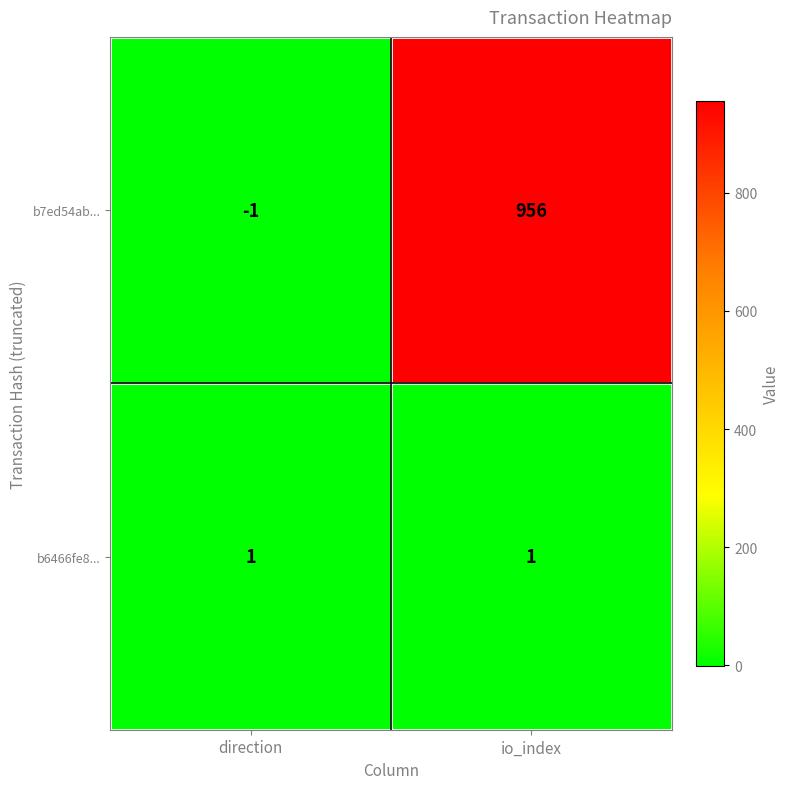

Reading left to right, list all the values displayed in this chart.

b7ed54ab...: direction=-1	io_index=956
b6466fe8...: direction=1	io_index=1